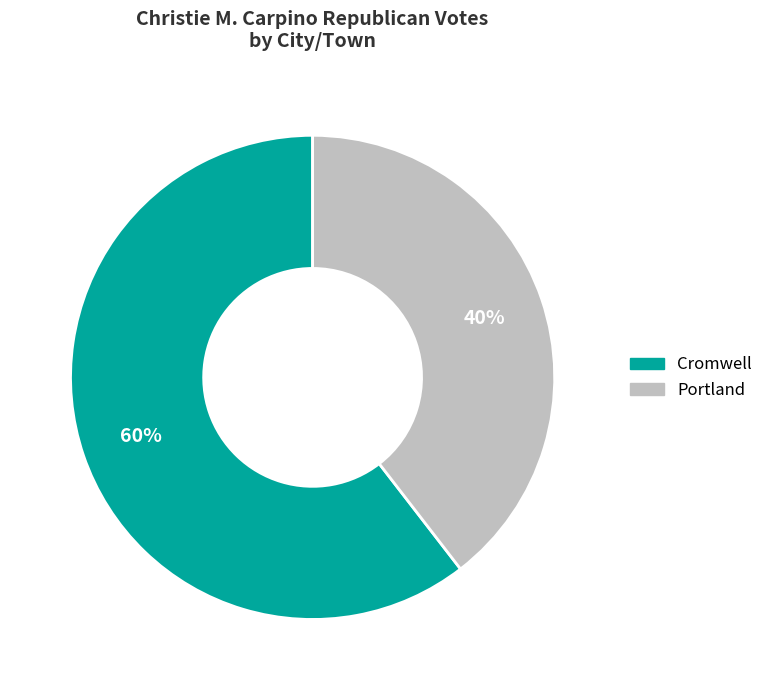

To the nearest percent, what percentage of the pie is Portland?

40%